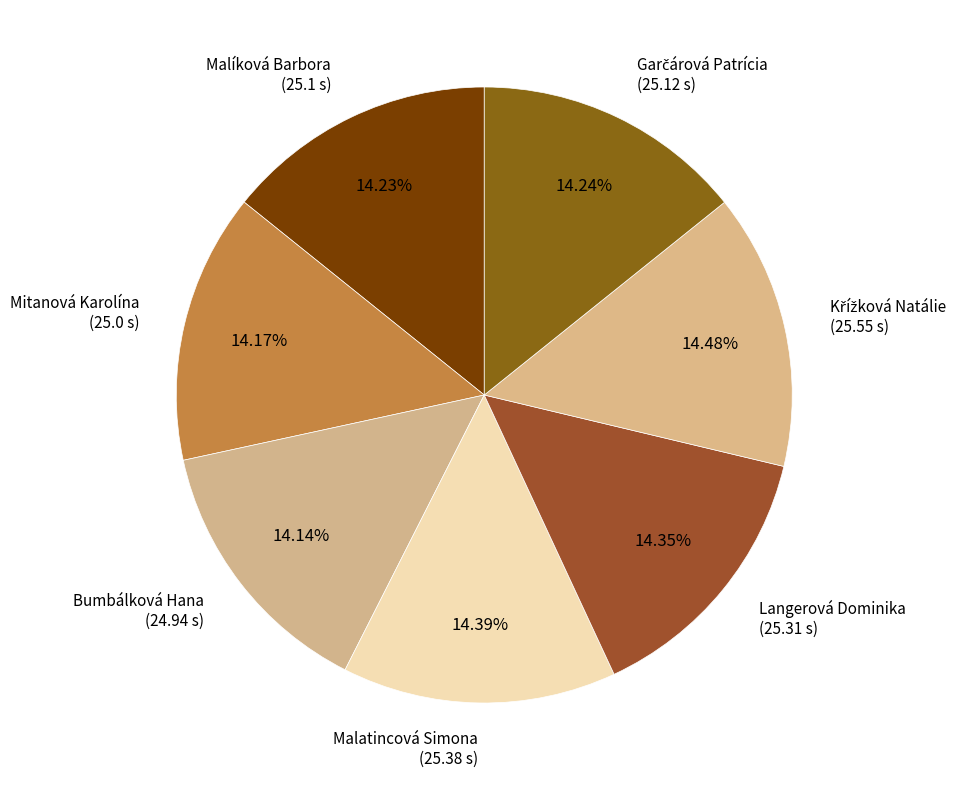

Is there any slice that represents more than half of the pie?

No